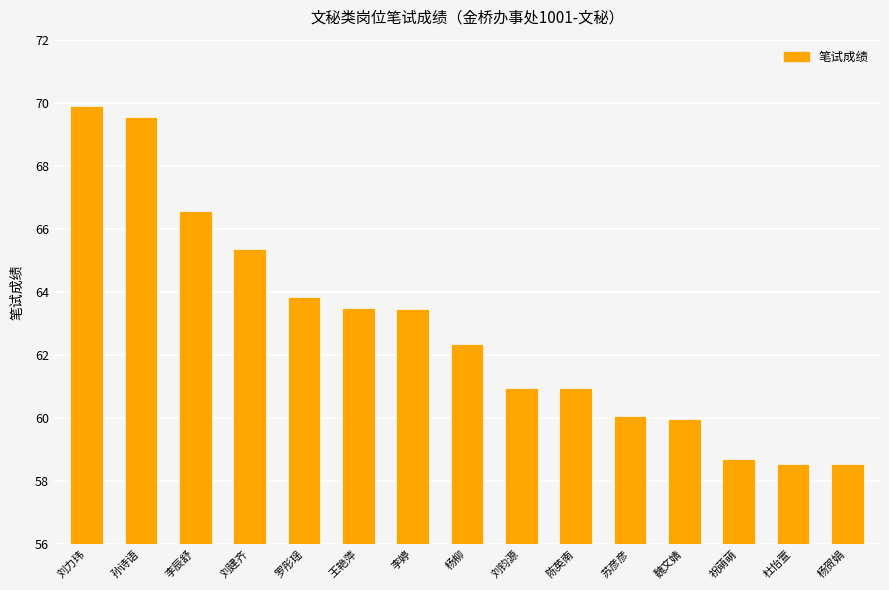

Rank the categories by value from highest to lowest.

刘力玮, 孙诗语, 李辰舒, 刘建齐, 罗彤瑶, 王艳萍, 李婷, 杨柳, 刘钧源, 陈英南, 苏彦彦, 魏文婧, 祝萌萌, 杜怡萱, 杨贺娟